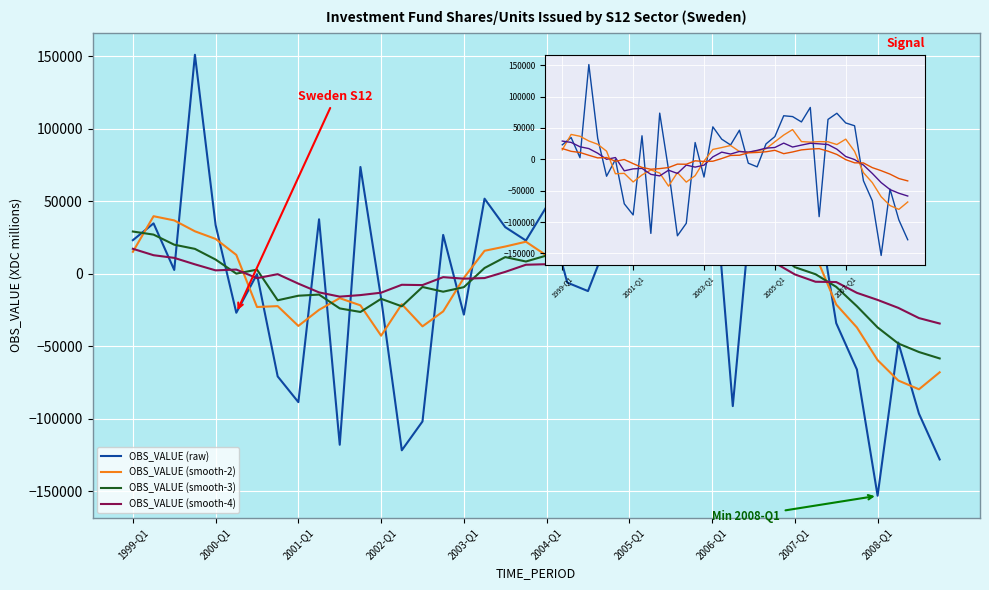

What is the minimum value for OBS_VALUE (smooth-2)?

-79774.3